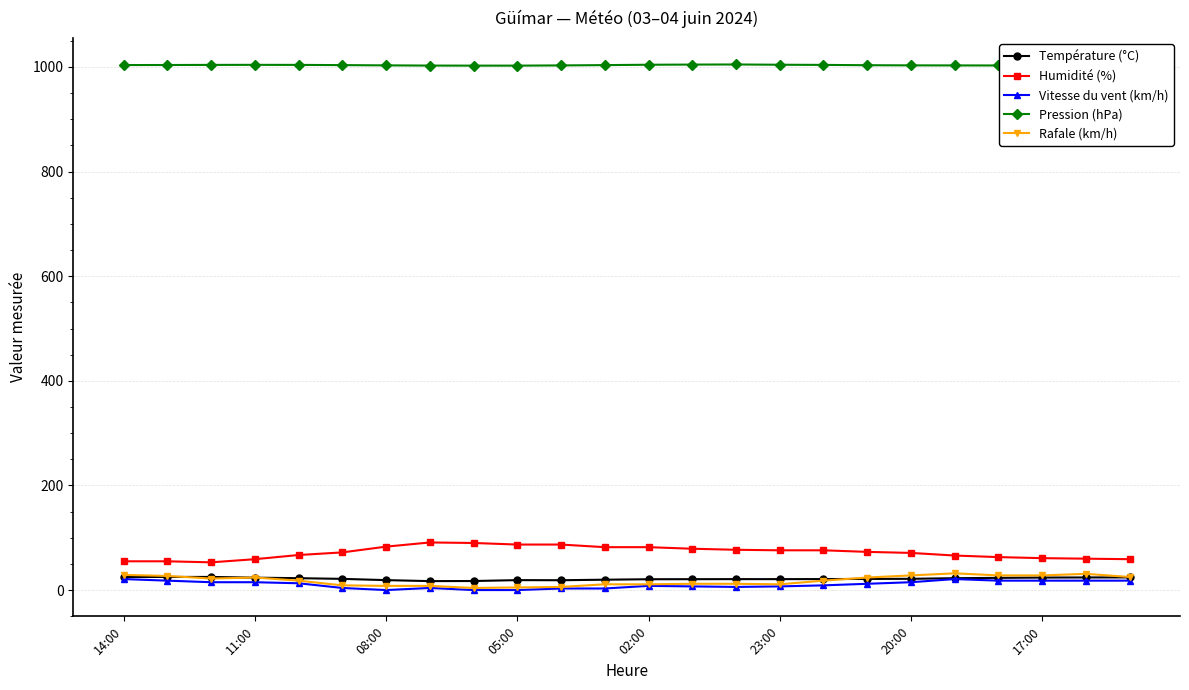

True or false: Pression (hPa) and Rafale (km/h) cross at least once.

False